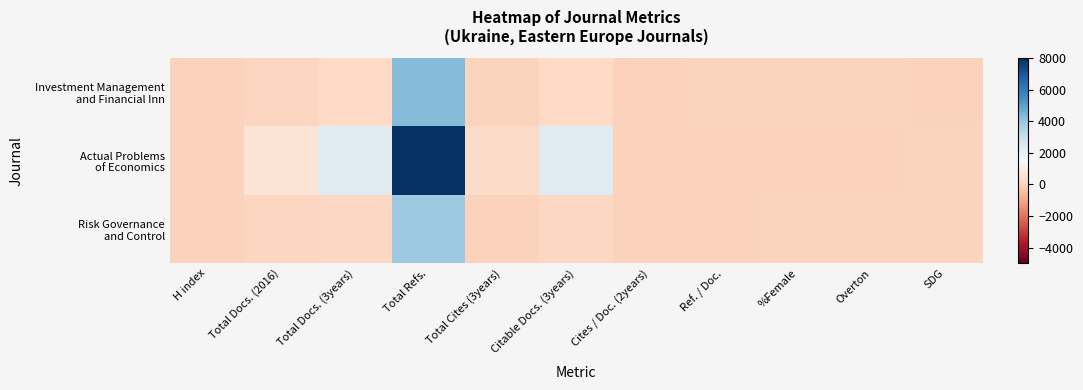

Which has a higher value, Cites / Doc. (2years) or Total Cites (3years)?

Total Cites (3years)